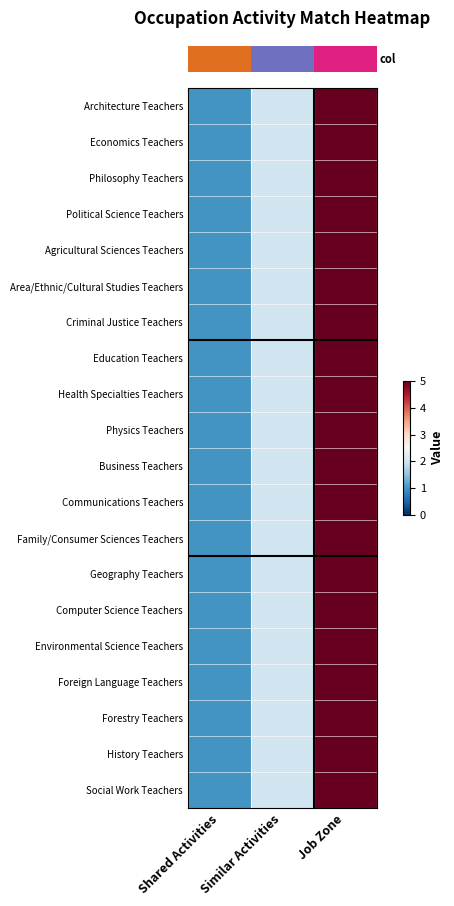

Which series changed the most between Shared Activities and Job Zone?

row_0